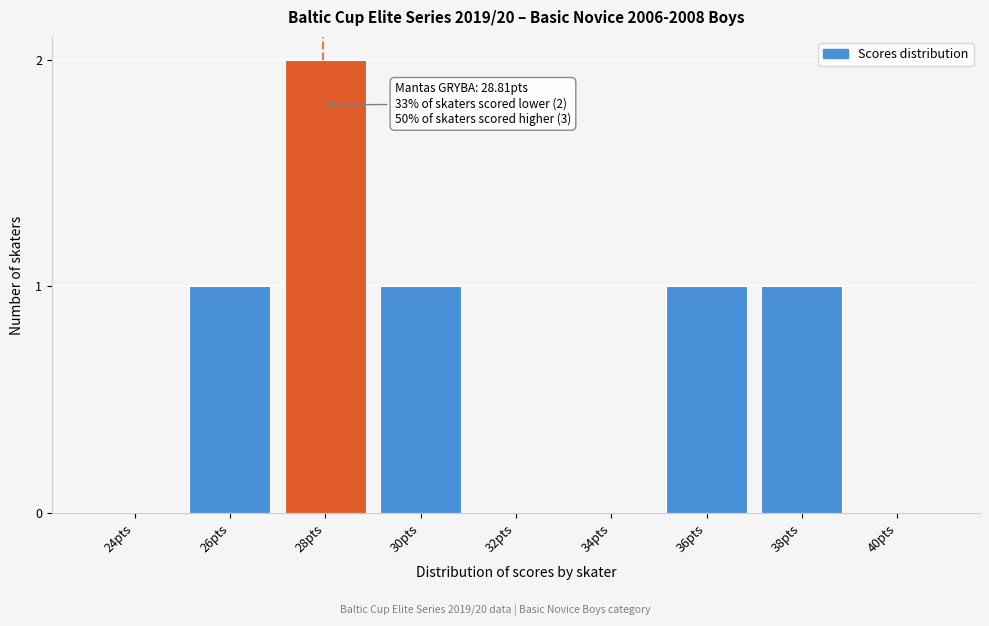

Reading left to right, what are all the values shown in this chart?

24pts=0	26pts=1	28pts=2	30pts=1	32pts=0	34pts=0	36pts=1	38pts=1	40pts=0